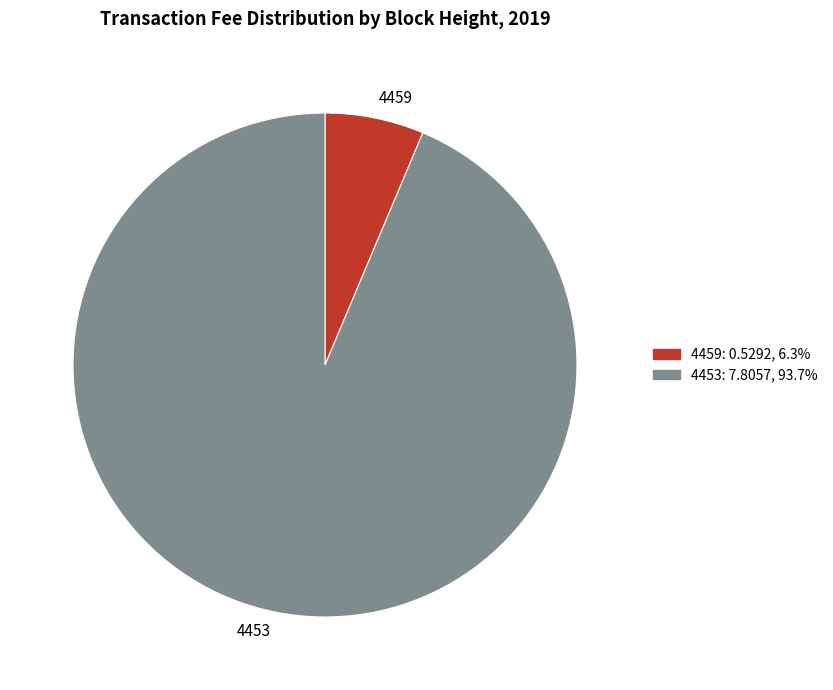

What is the majority slice?

4453